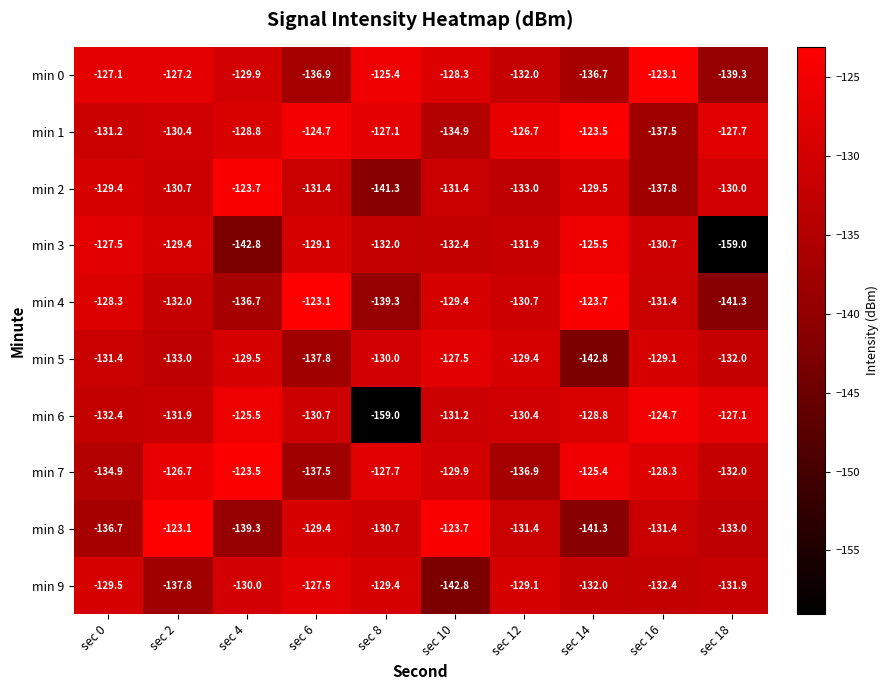

At which label does min 8 reach its peak?

sec 2